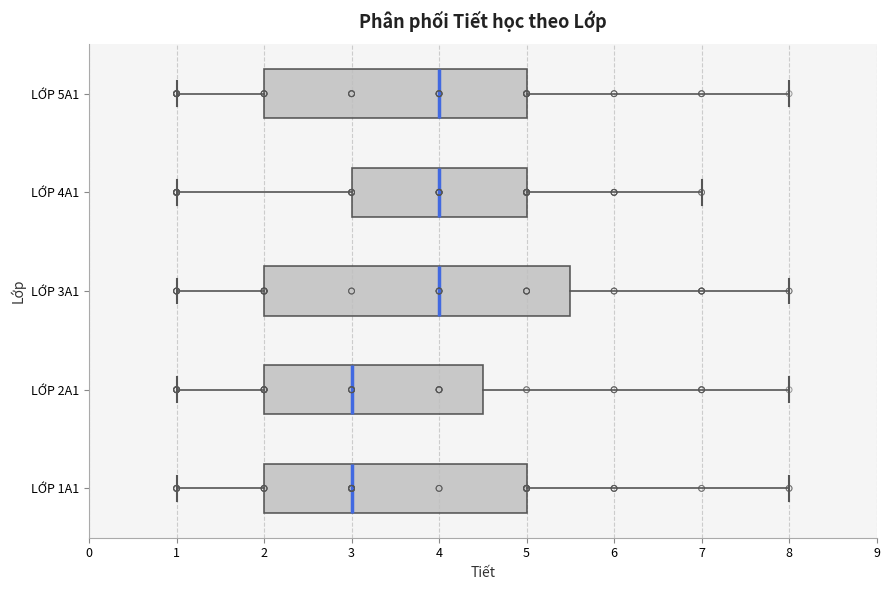

Reading bottom to top, transcribe this box plot: for each box, give where its median line is, the range the box spans, and where its two whiskers end, as read against the x-axis. The values are not printed on the chart, so give them approximately, as read against the axis.

LỚP 1A1: median 3.0, box 2.0 to 5.0, whiskers 1.0 to 8.0
LỚP 2A1: median 3.0, box 2.0 to 4.5, whiskers 1.0 to 8.0
LỚP 3A1: median 4.0, box 2.0 to 5.5, whiskers 1.0 to 8.0
LỚP 4A1: median 4.0, box 3.0 to 5.0, whiskers 1.0 to 7.0
LỚP 5A1: median 4.0, box 2.0 to 5.0, whiskers 1.0 to 8.0